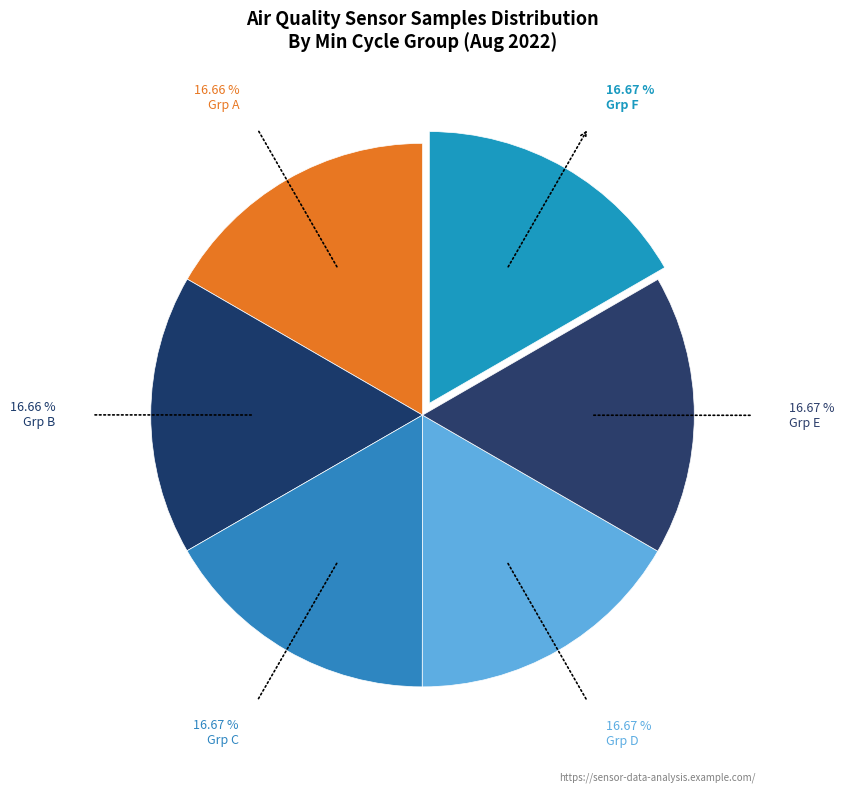

Is there a majority slice in this chart?

No